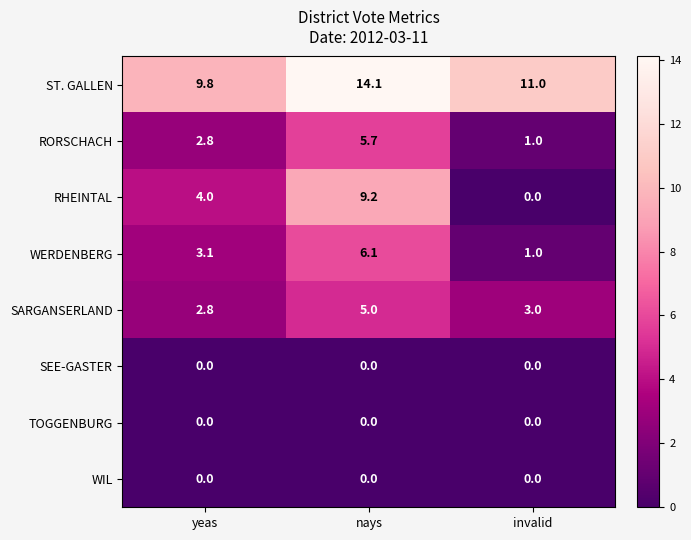

At which category does the chart reach its peak across all series?

nays